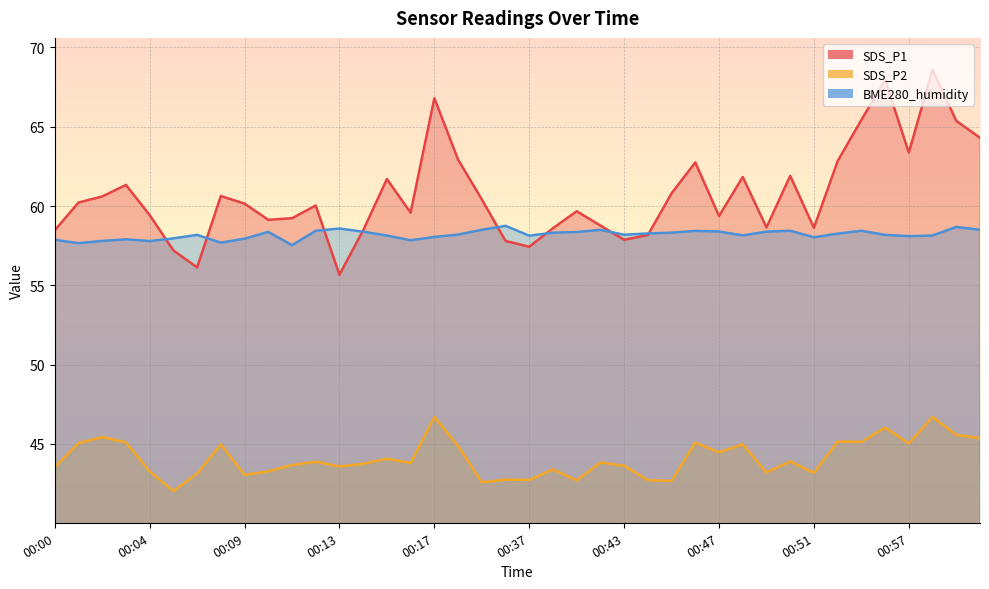

Rank the series by their average value, from lowest to highest.

SDS_P2, BME280_humidity, SDS_P1